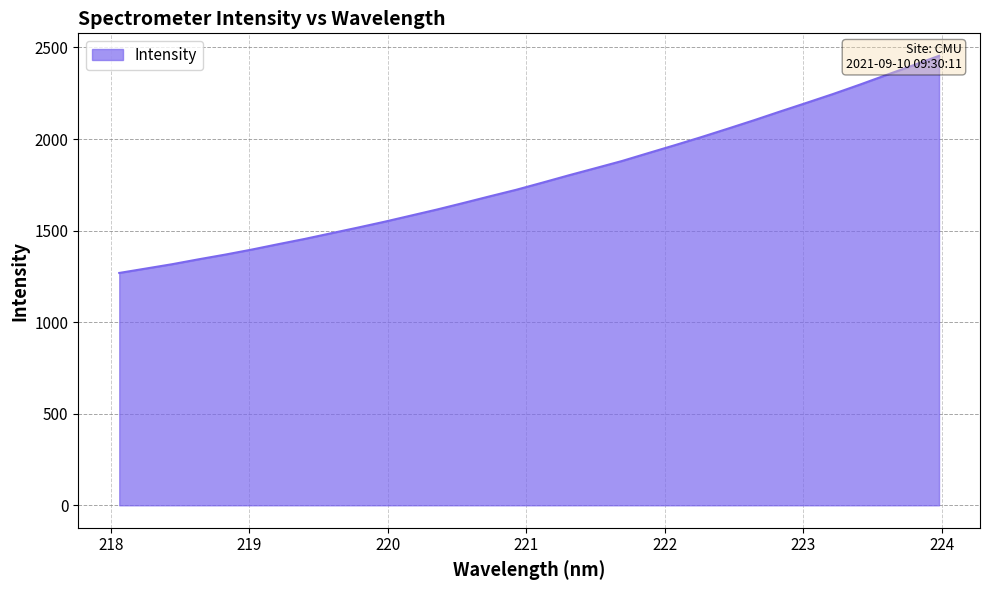

How many values are below 1762?

16